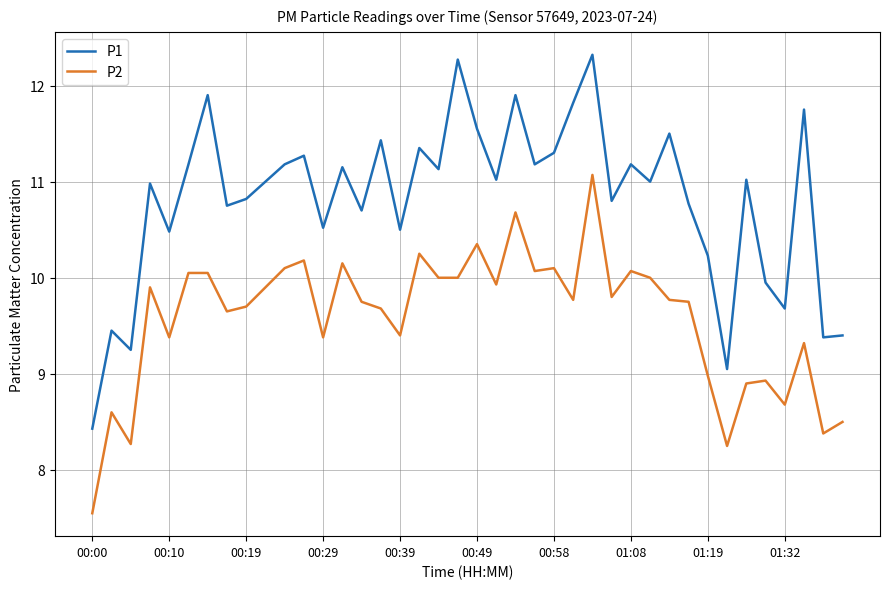

Which series has the largest total across all categories?

P1